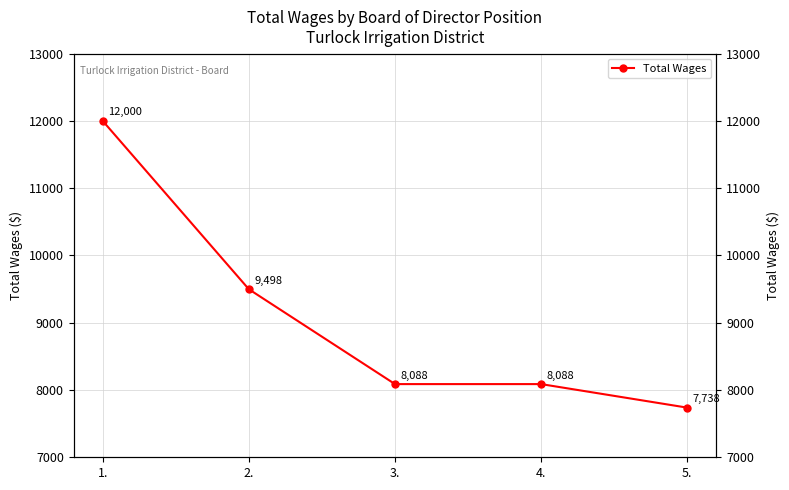

Which has a higher value, 3. or 5.?

3.